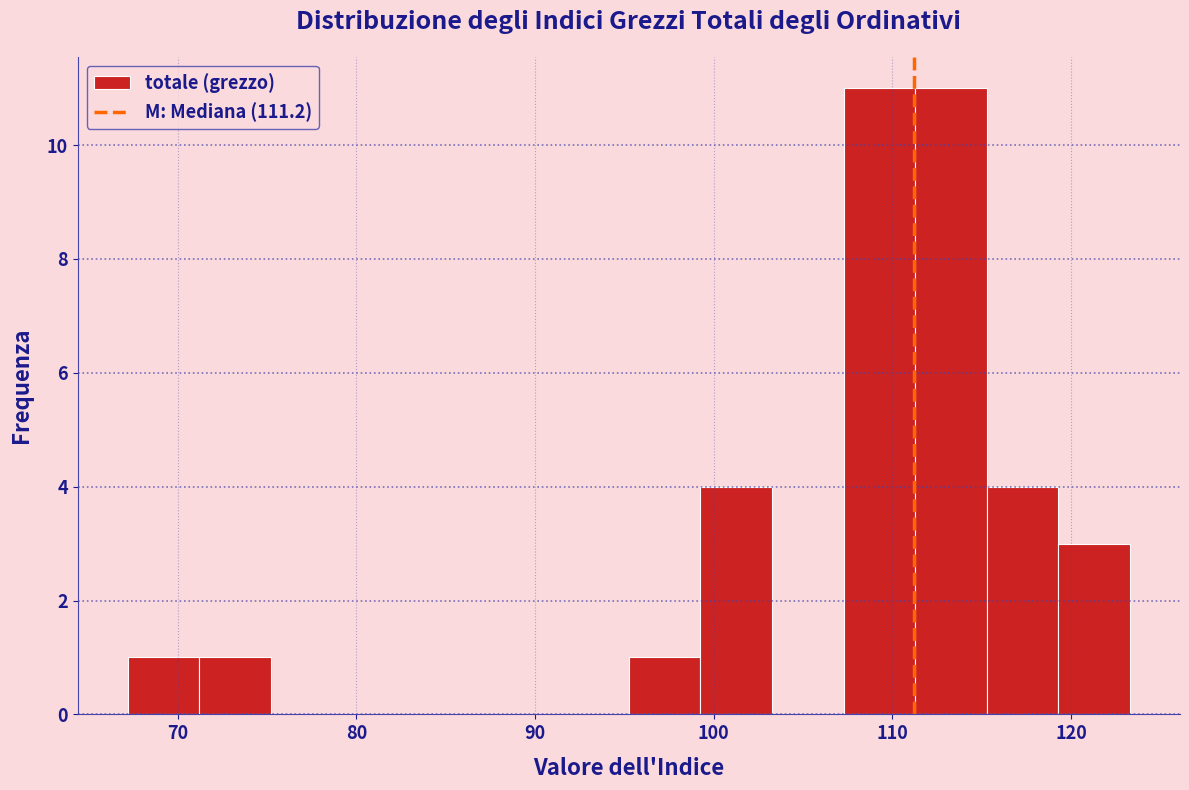

Reading left to right, transcribe this chart: for each bar, give the range it covers on the x-axis and its height. Neither the bar edges nor the heights are printed on the chart, so give them approximately, as read against the axes.

67 to 71: 1
71 to 75: 1
75 to 79: 0
79 to 83: 0
83 to 87: 0
87 to 91: 0
91 to 95: 0
95 to 99: 1
99 to 103: 4
103 to 107: 0
107 to 111: 11
111 to 115: 11
115 to 119: 4
119 to 123: 3